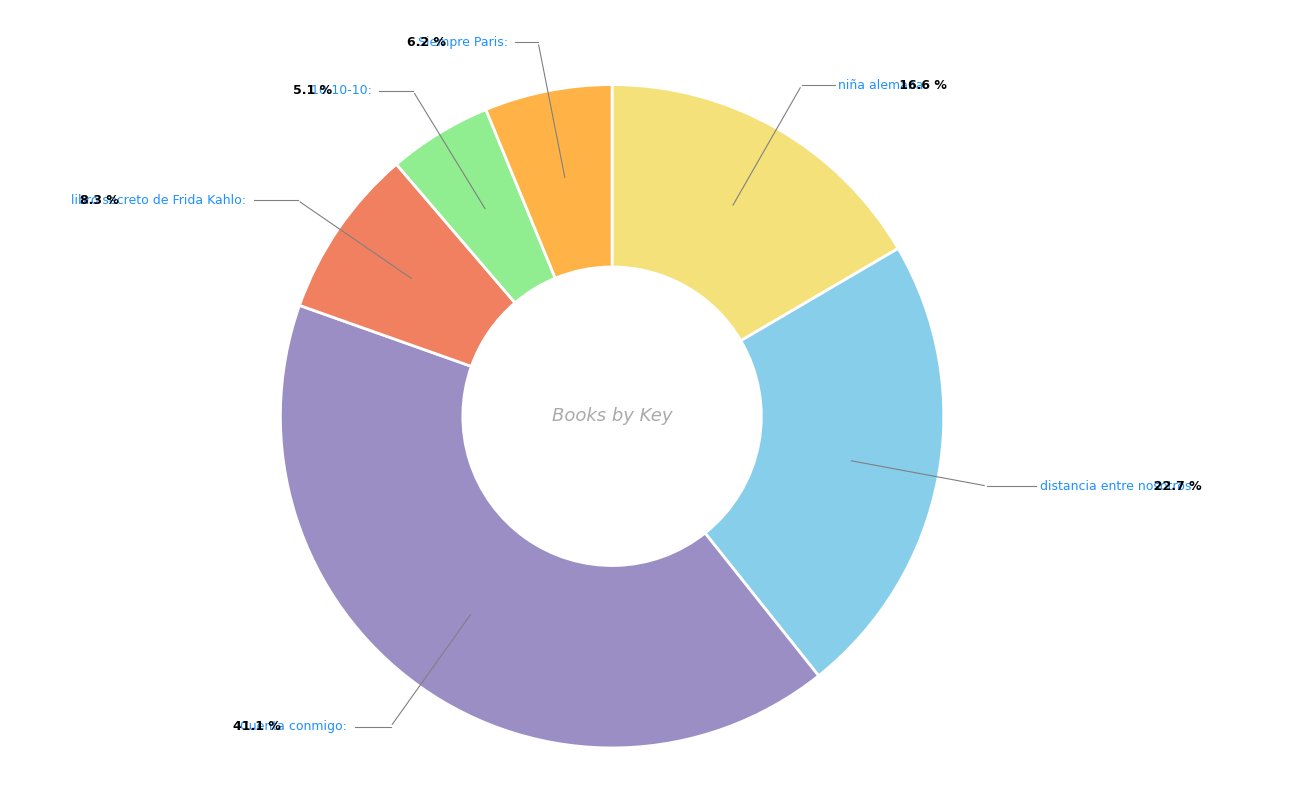

Is it true that Siempre Paris is 20% of the pie?

False